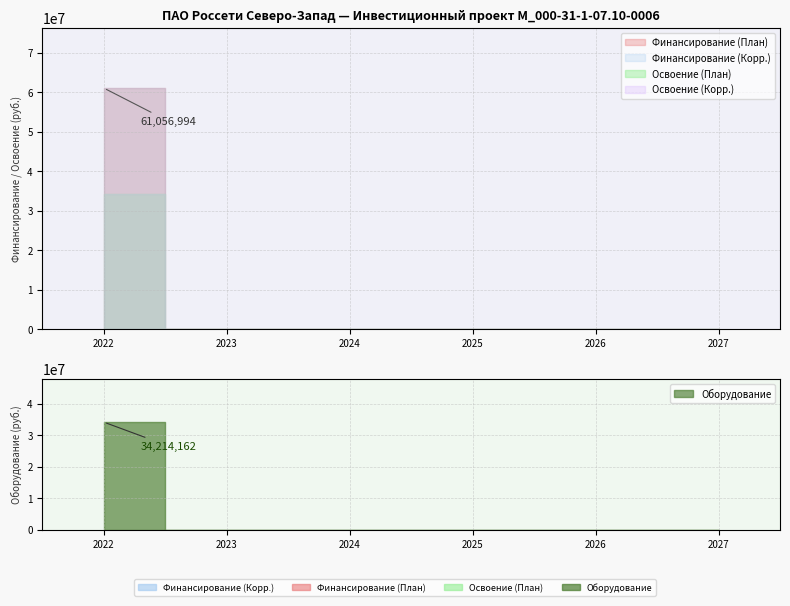

What is the average value of the Освоение (Корр.) series?

5702360